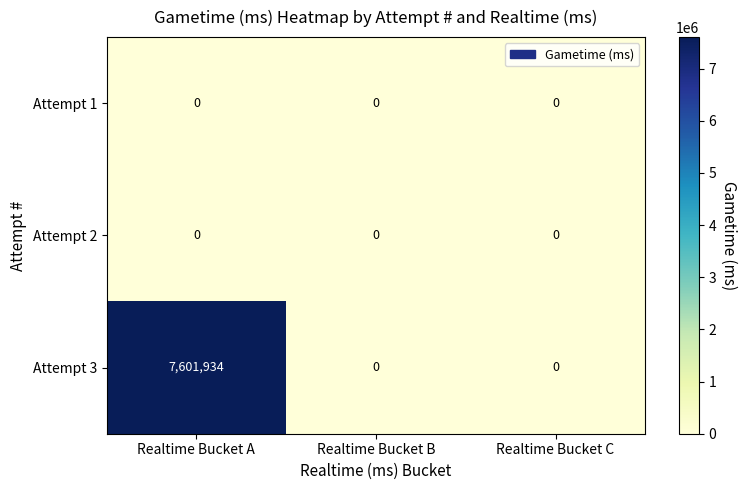

How many Attempt 3 values are between 0 and 7601934?

3